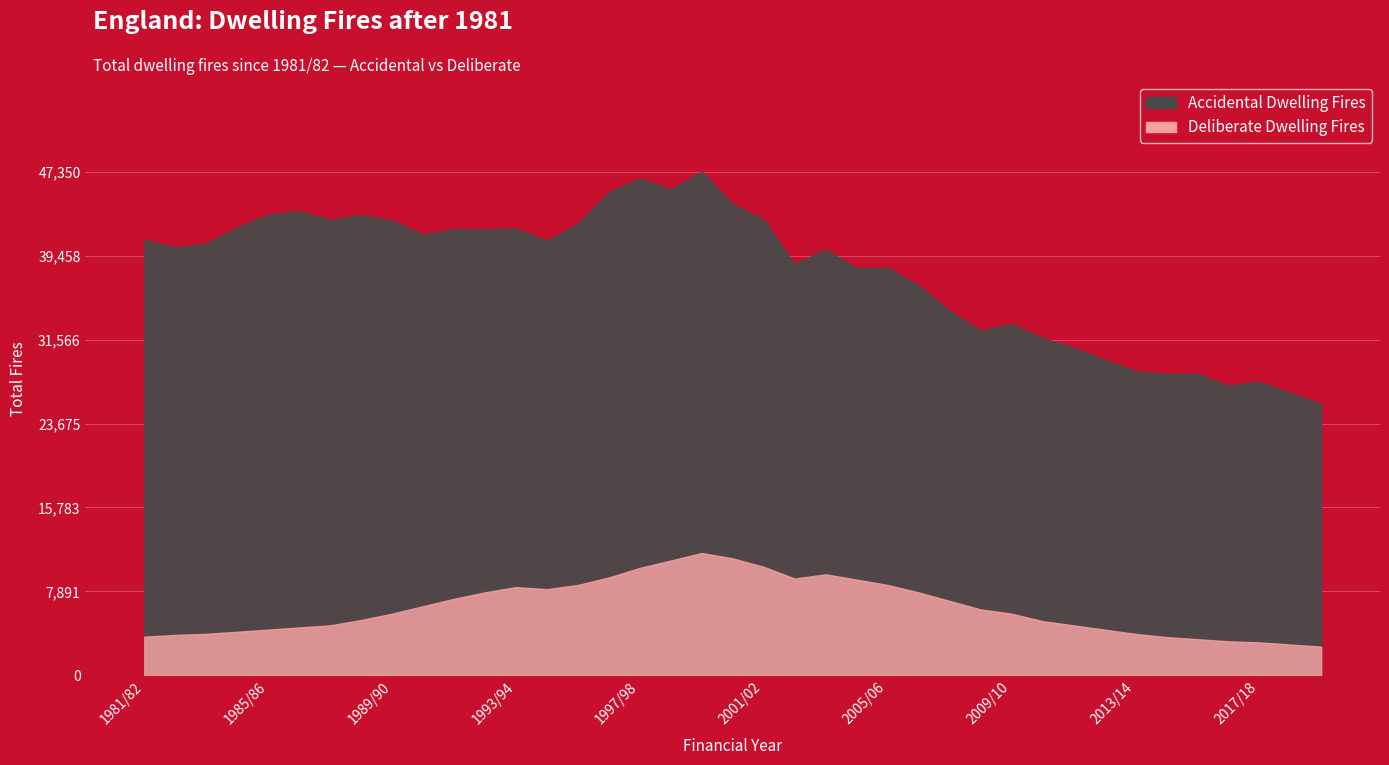

What are all the series names shown in the legend?

Accidental Dwelling Fires, Deliberate Dwelling Fires